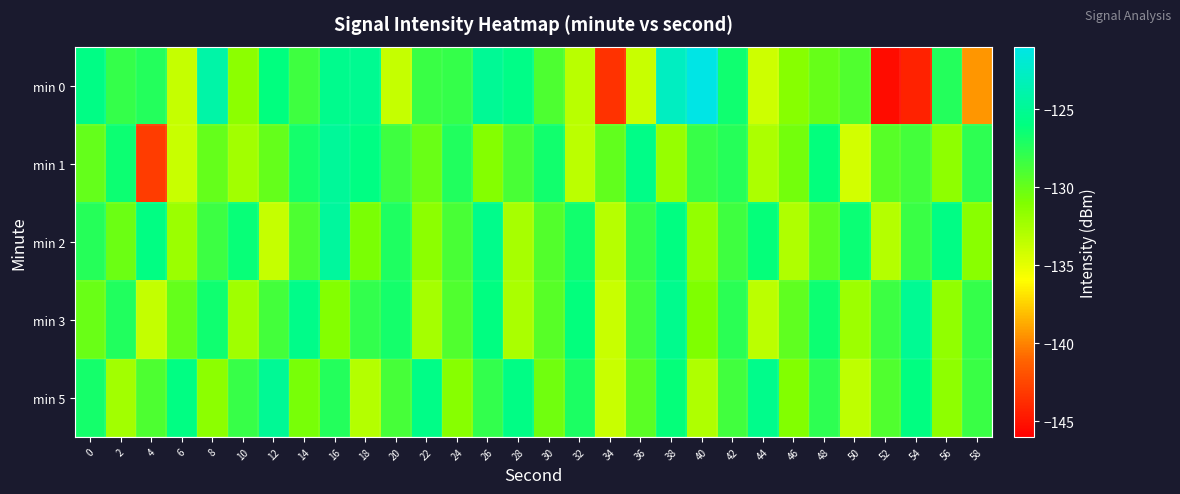

How many categories are shown in the chart?

30